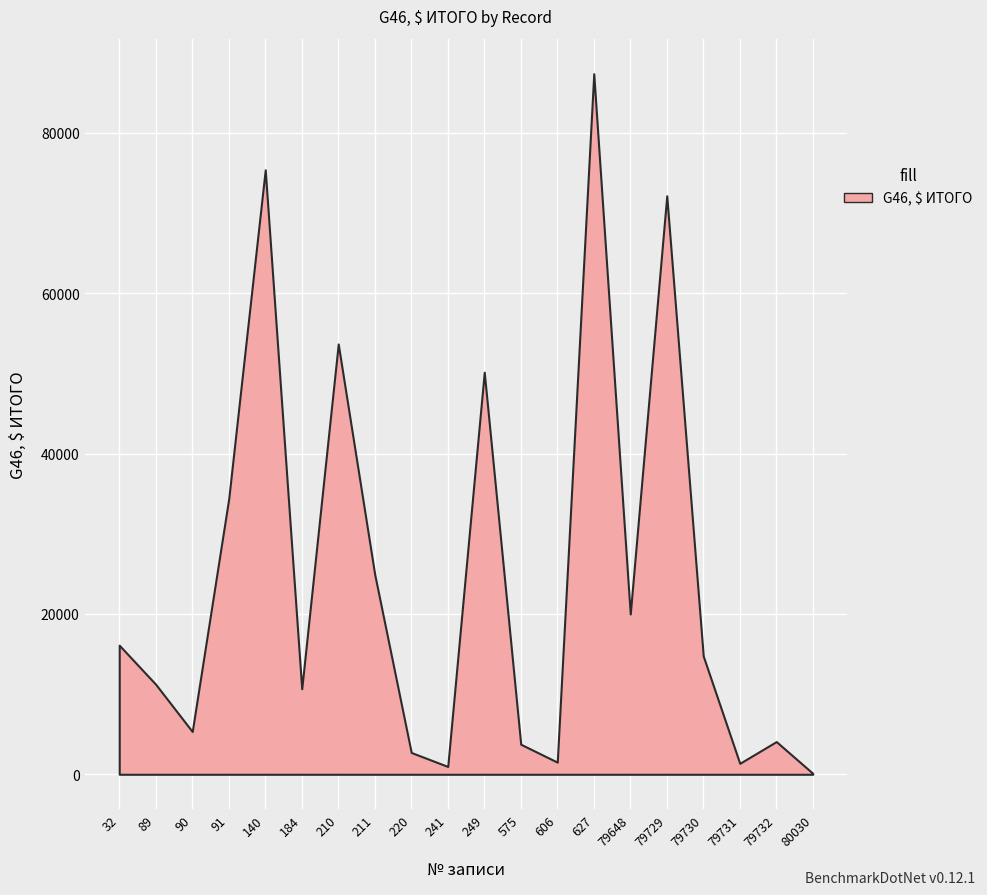

What is the difference between the maximum and second lowest values?

86407.6